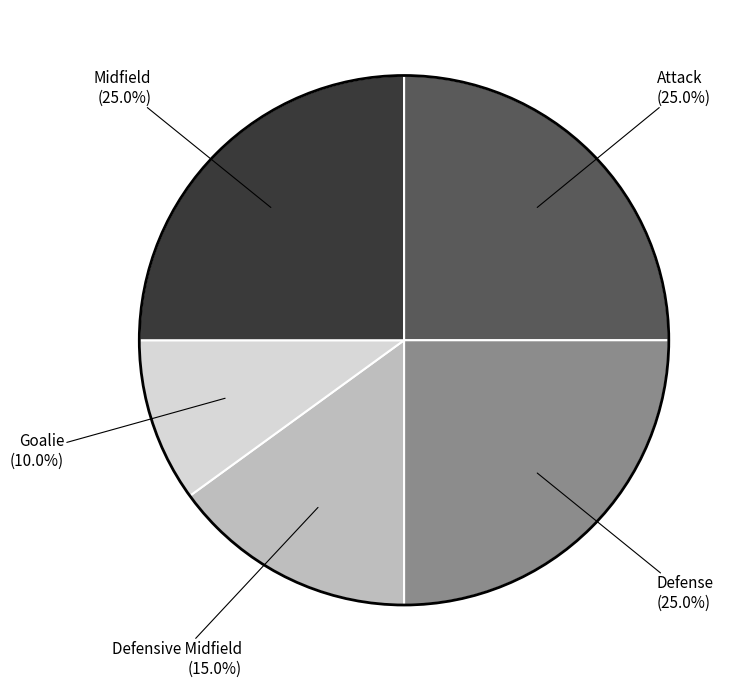

Does any single category account for the majority?

No